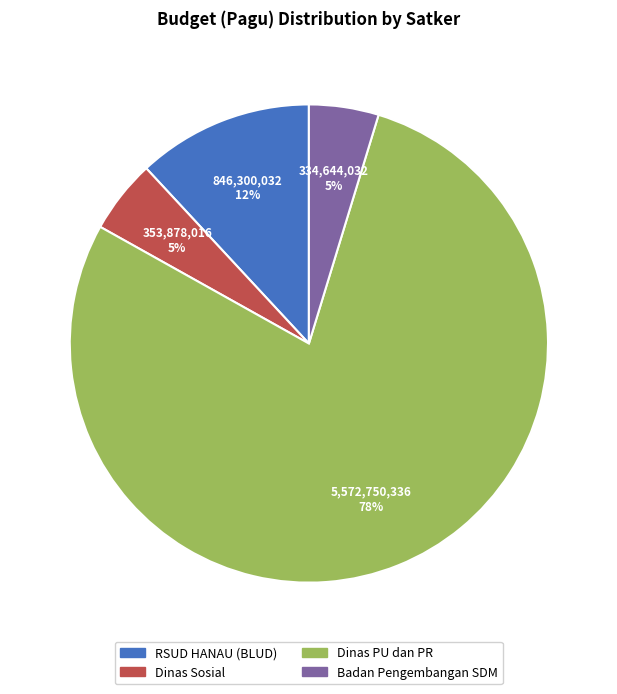

To the nearest percent, what is the average slice percentage?

25%